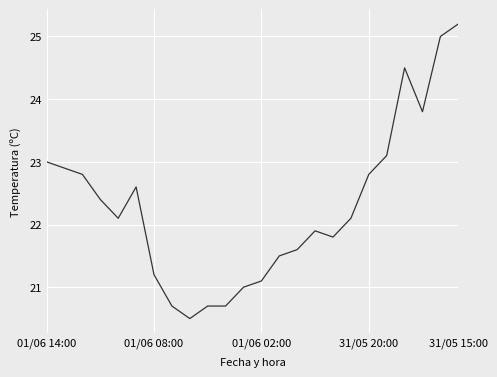

What is the minimum value shown in the chart?

20.5